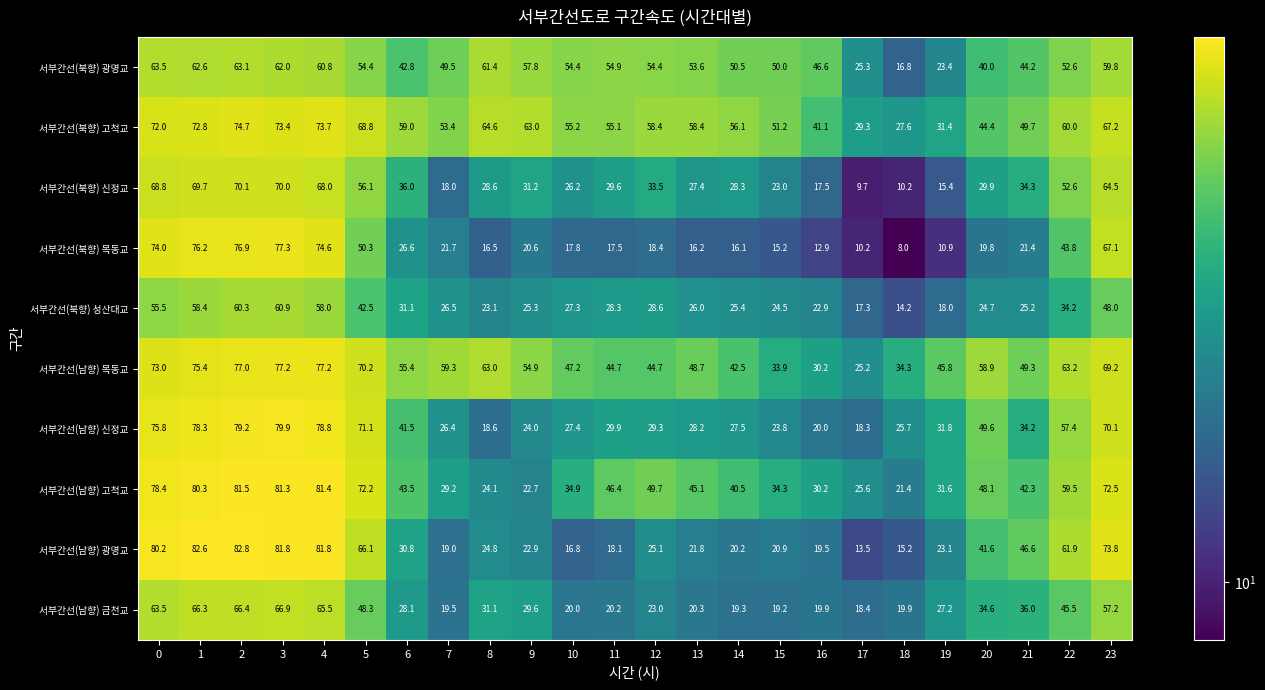

The value of 서부간선(남향) 목동교 at 18 is 54.2. True or false?

False